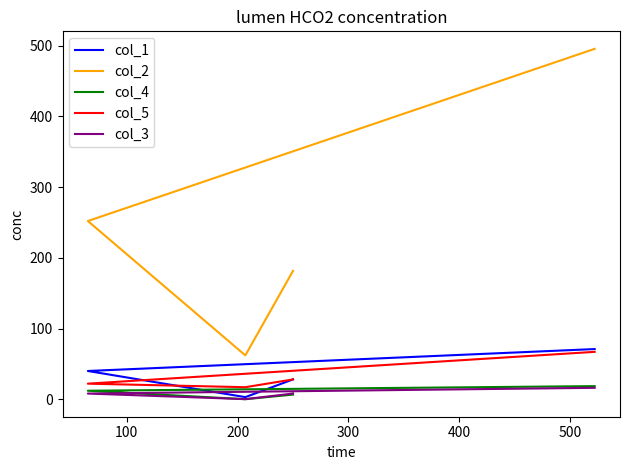

Which series has the widest spread of values?

col_2